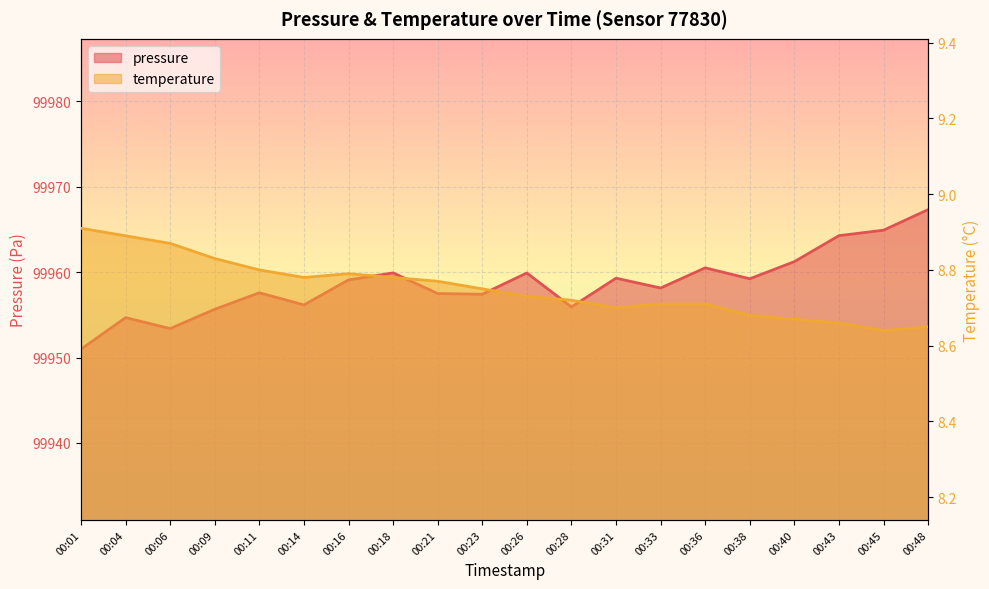

The temperature series shows 8.7 at 00:48. True or false?

True